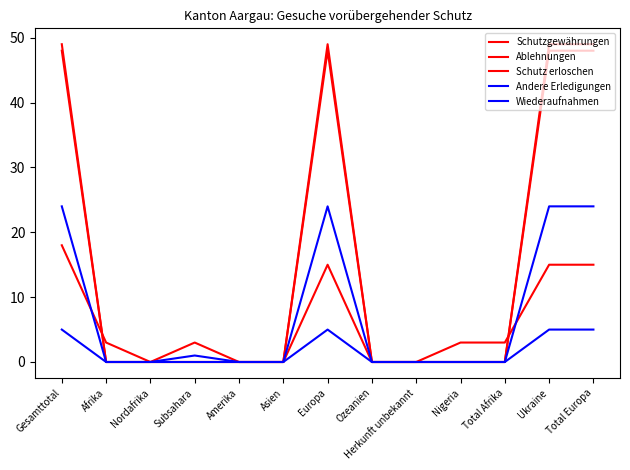

Rank the series by their maximum value, from highest to lowest.

Schutz erloschen, Schutzgewährungen, Andere Erledigungen, Ablehnungen, Wiederaufnahmen